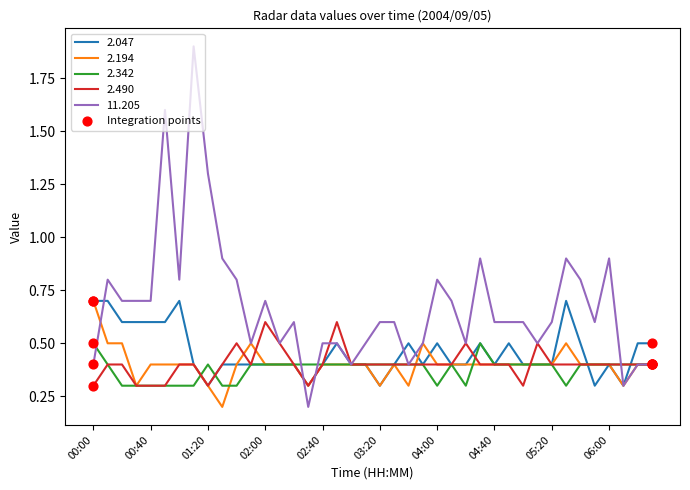

What is the maximum value shown in the chart?

1.9